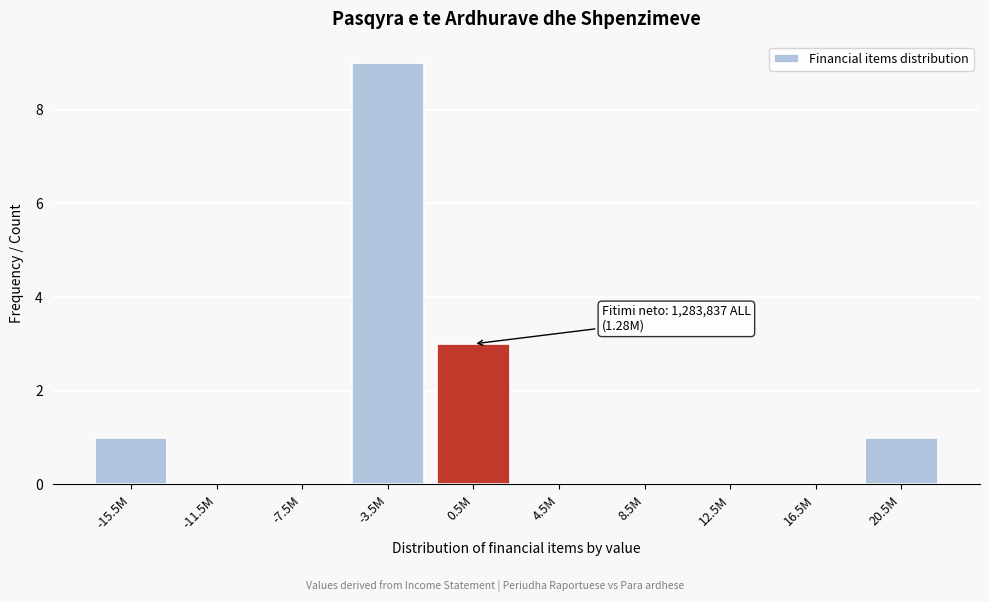

Reading right to left, extract all data points from this chart.

20.5M=1	16.5M=0	12.5M=0	8.5M=0	4.5M=0	0.5M=3	-3.5M=9	-7.5M=0	-11.5M=0	-15.5M=1